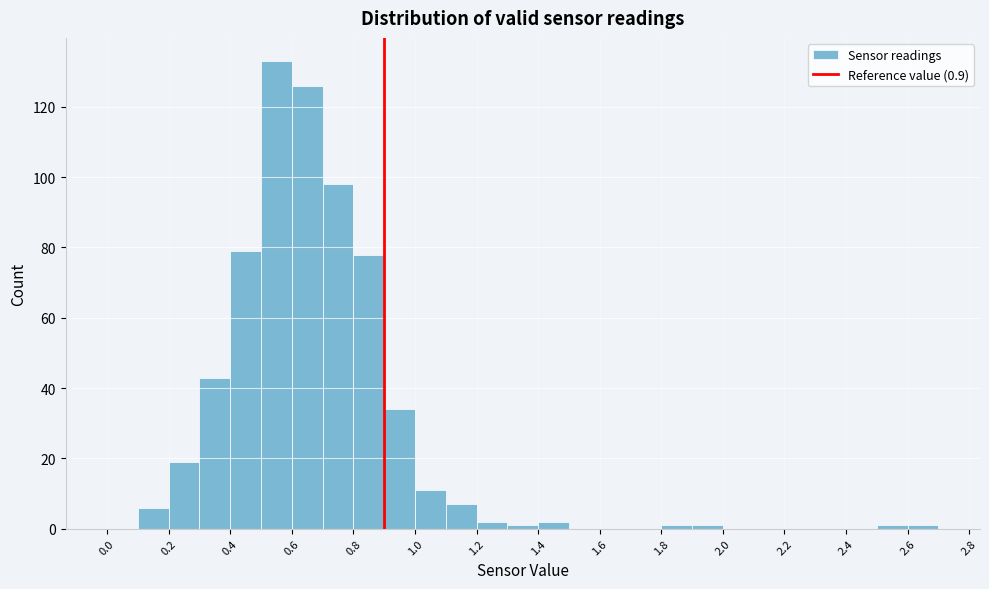

What is the height of the bar covering 1.4 to 1.5 on the x-axis? The values are not printed on the chart, so give them approximately, as read against the axis.

2